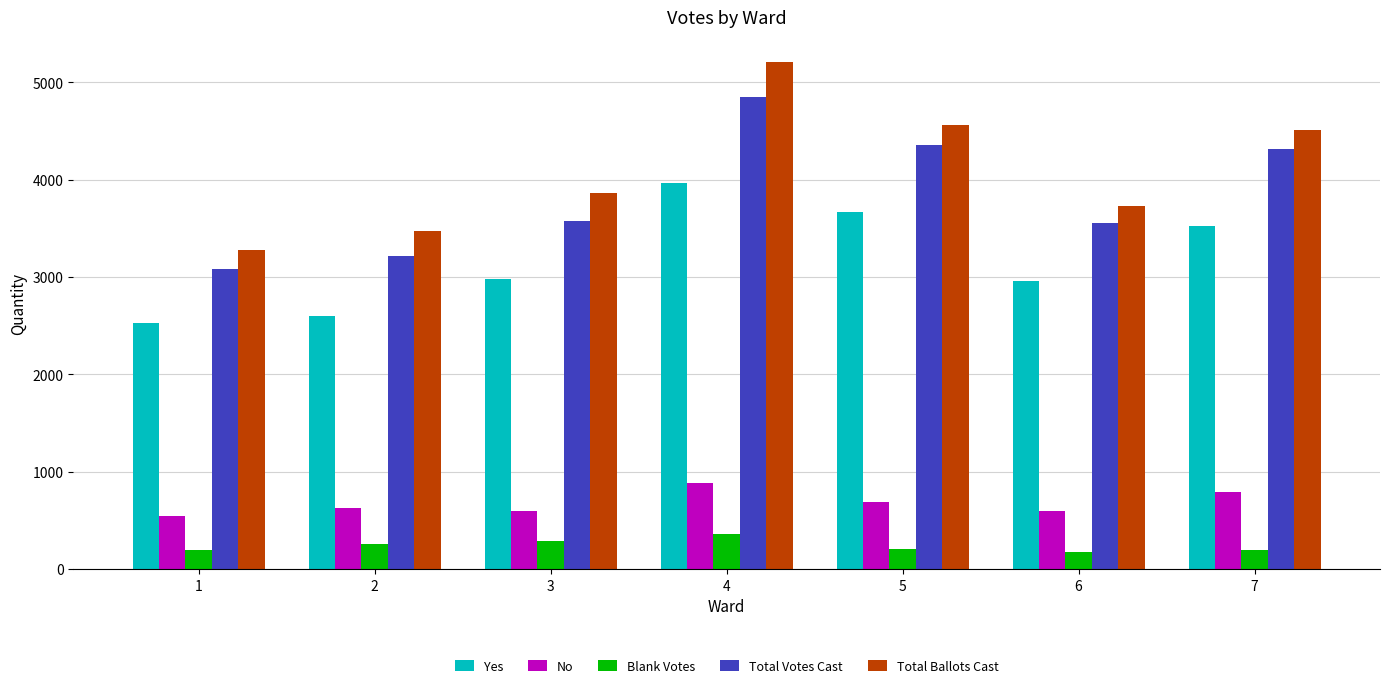

Rank the series by their maximum value, from lowest to highest.

Blank Votes, No, Yes, Total Votes Cast, Total Ballots Cast